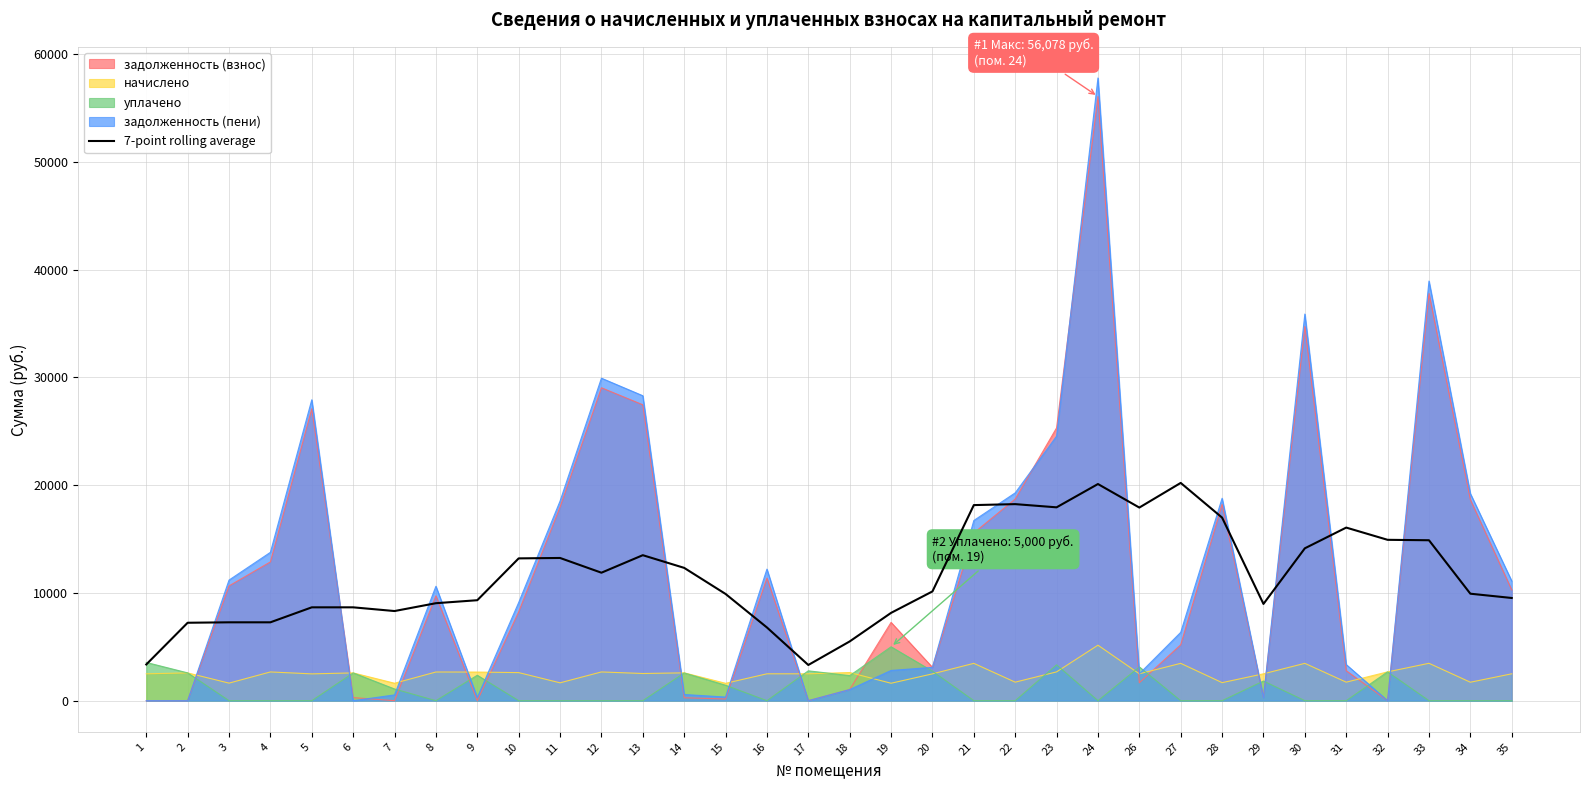

At which category does the data reach its first local valley?

4